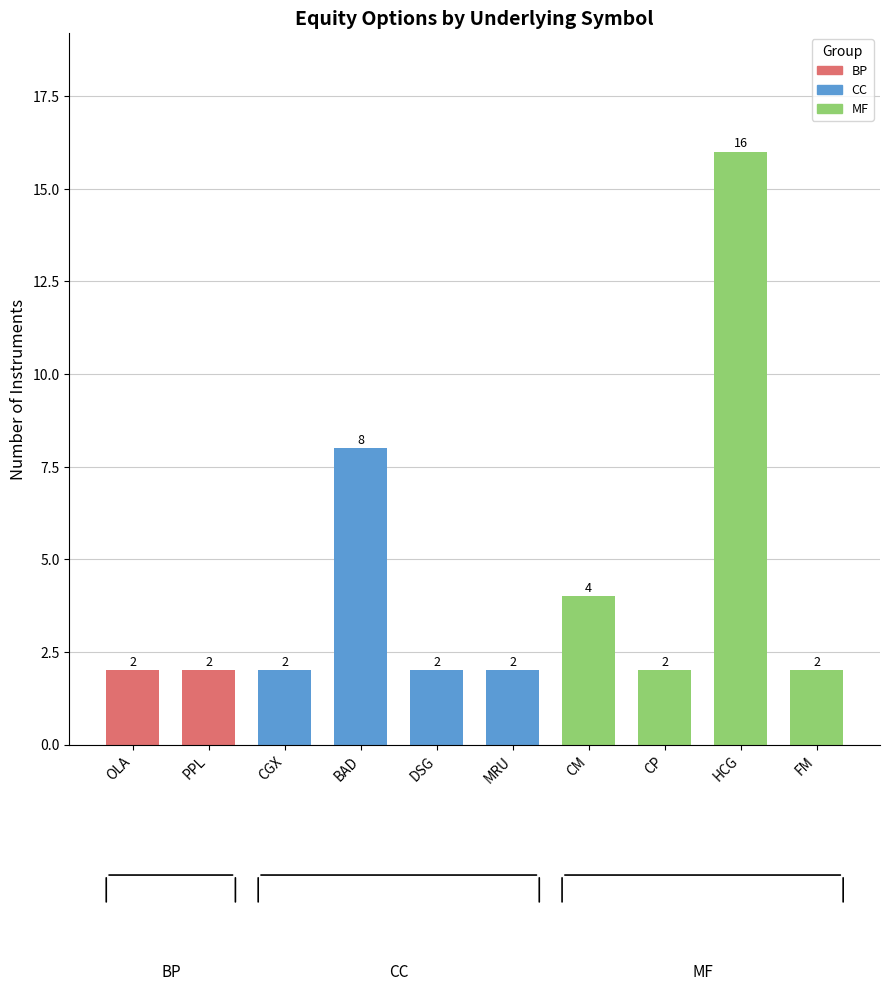

True or false: the data shows 6 at CM.

False